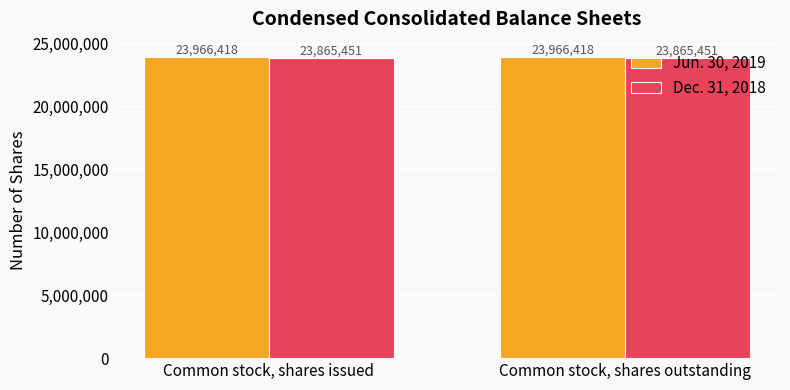

Is the value of Jun. 30, 2019 at Common stock, shares issued greater than the value of Dec. 31, 2018 at Common stock, shares issued?

Yes